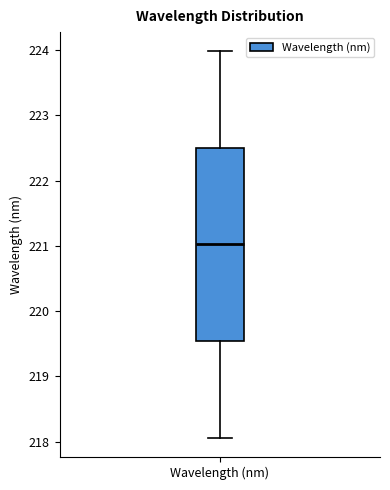

Where does the lower whisker of the box for Wavelength (nm) end on the y-axis? The values are not printed on the chart, so give them approximately, as read against the axis.

218.1